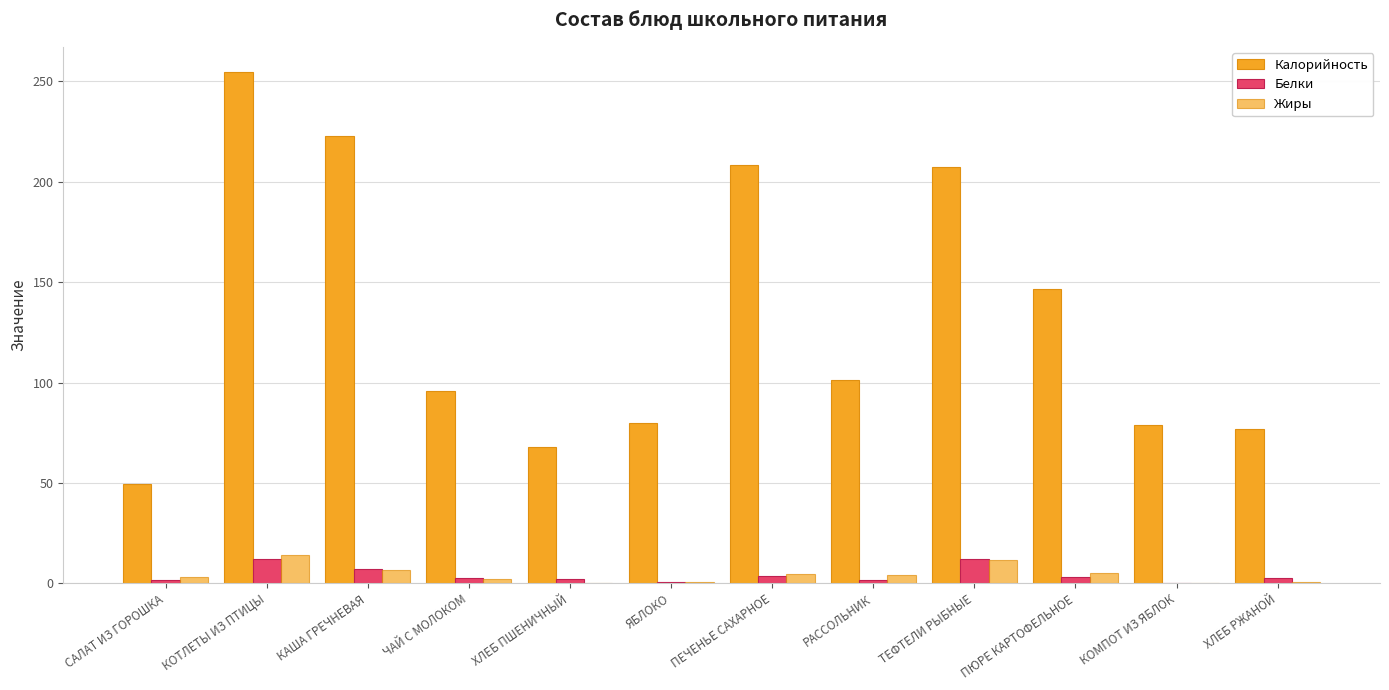

List the series in order of their peak value, highest first.

Калорийность, Жиры, Белки